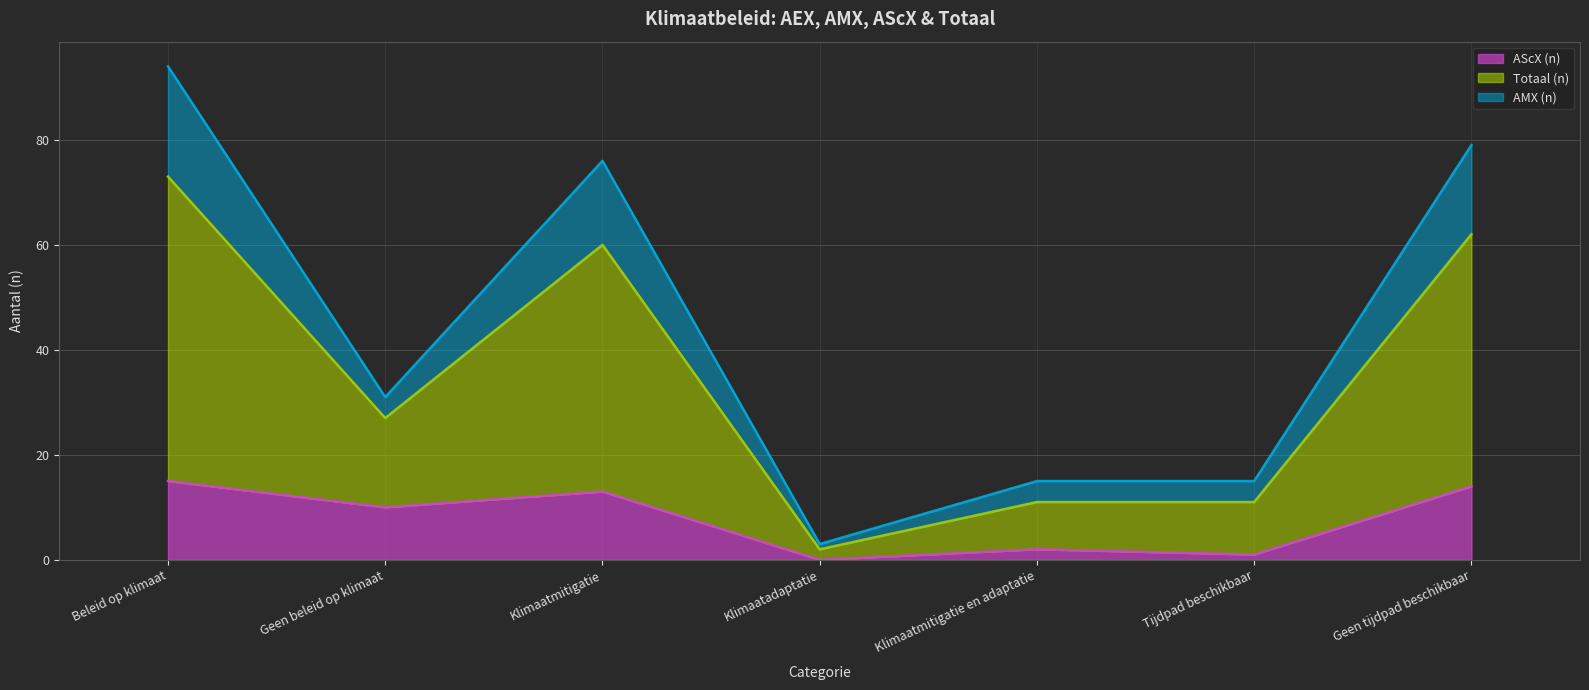

What is the difference between the second highest and minimum values in the AScX (n) series?

14